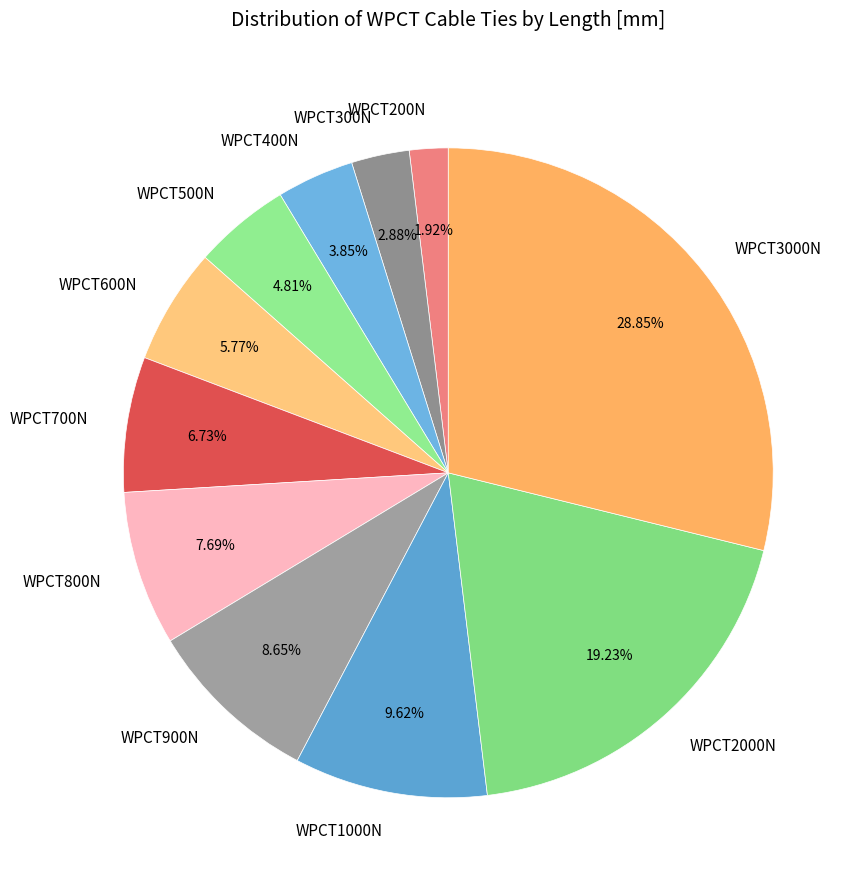

What portion of the pie excludes WPCT200N?

98.1%